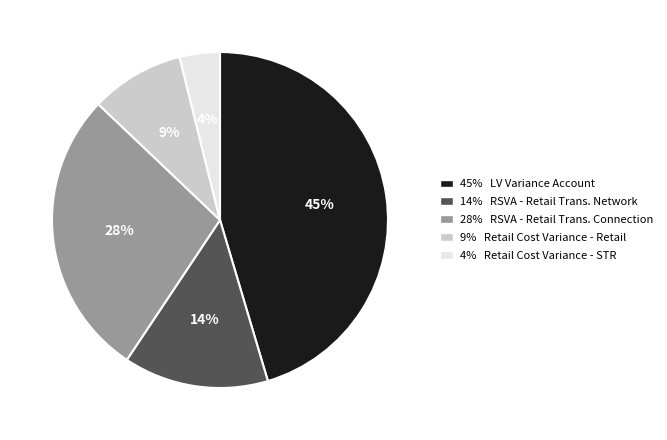

Which category has the biggest portion of the pie?

45% LV Variance Account